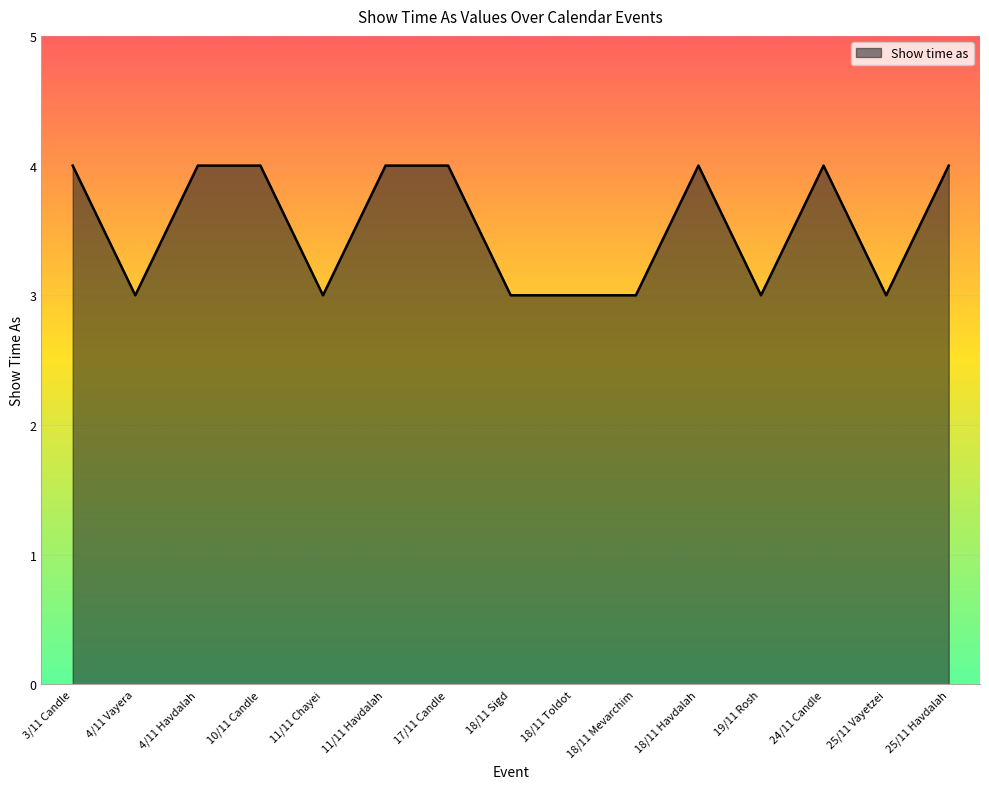

What position from the left is 11/11 Chayei?

5